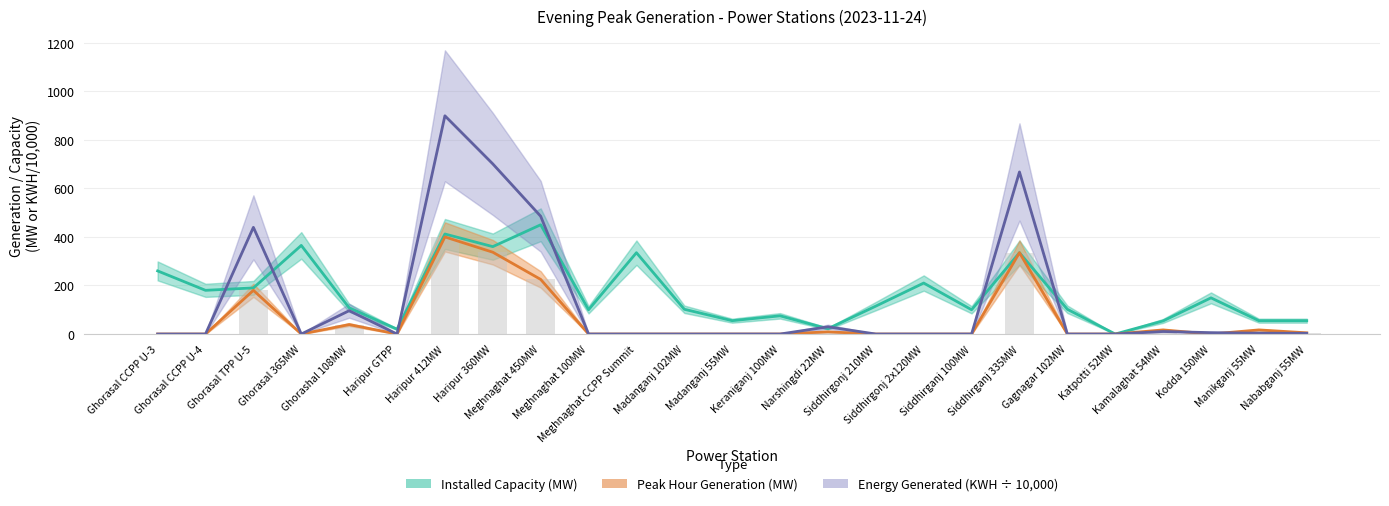

Count the number of categories in the chart.

25